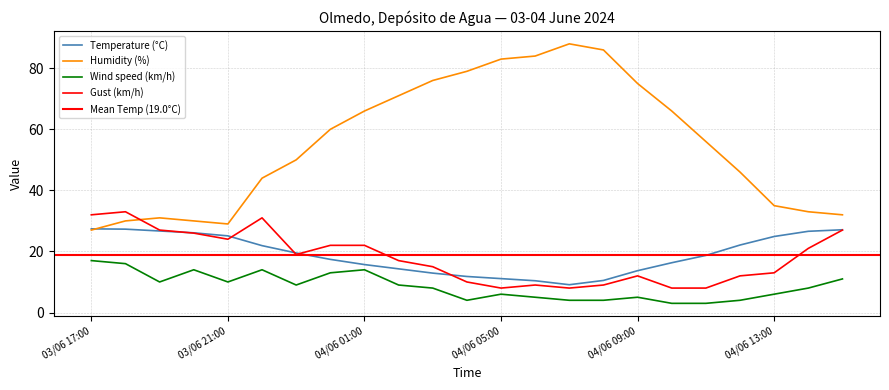

Rank the series by their maximum value, from highest to lowest.

Humidity (%), Gust (km/h), Temperature (°C), Wind speed (km/h)